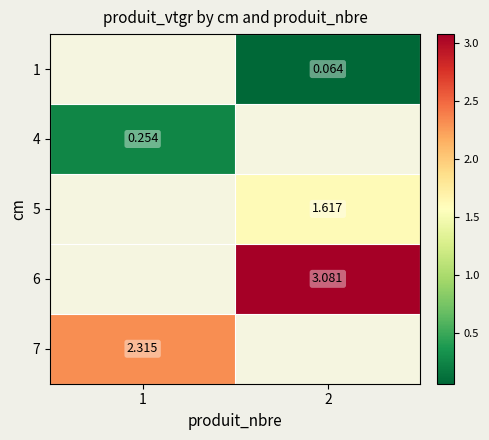

True or false: 7 has a value of 2.3 at 1.

True